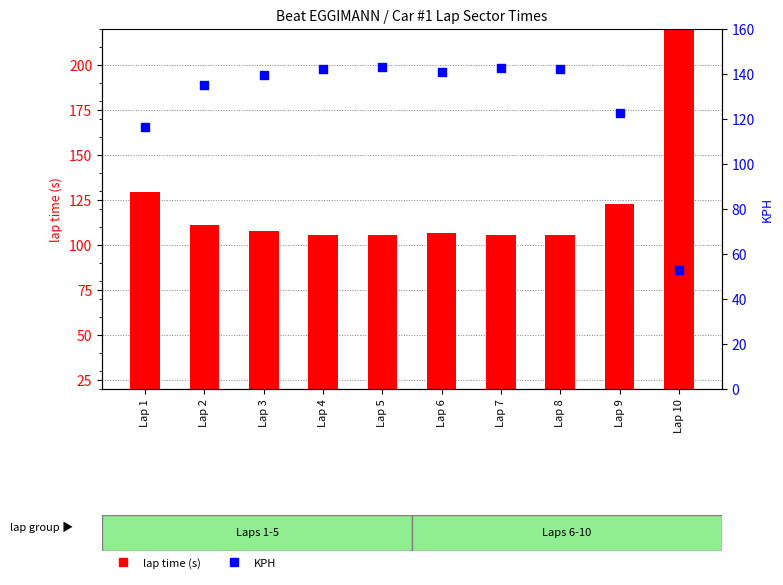

At which category is the sum across all series the highest?

Lap 10